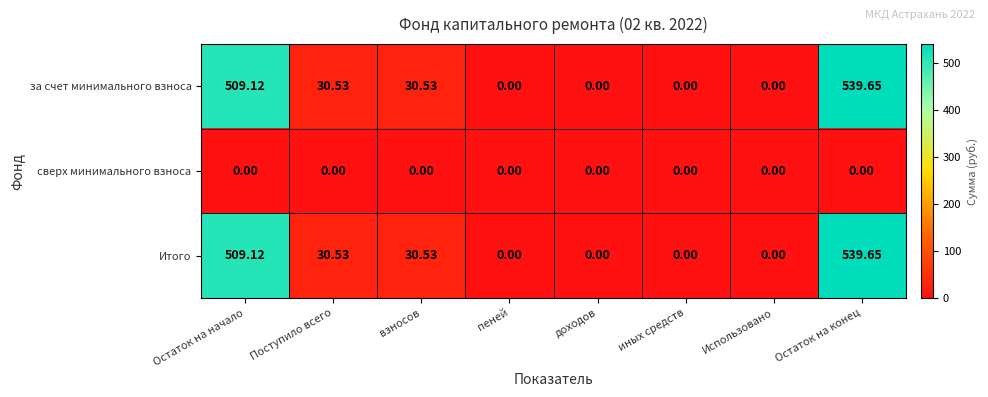

At which category is the sum across all series the highest?

Остаток на конец